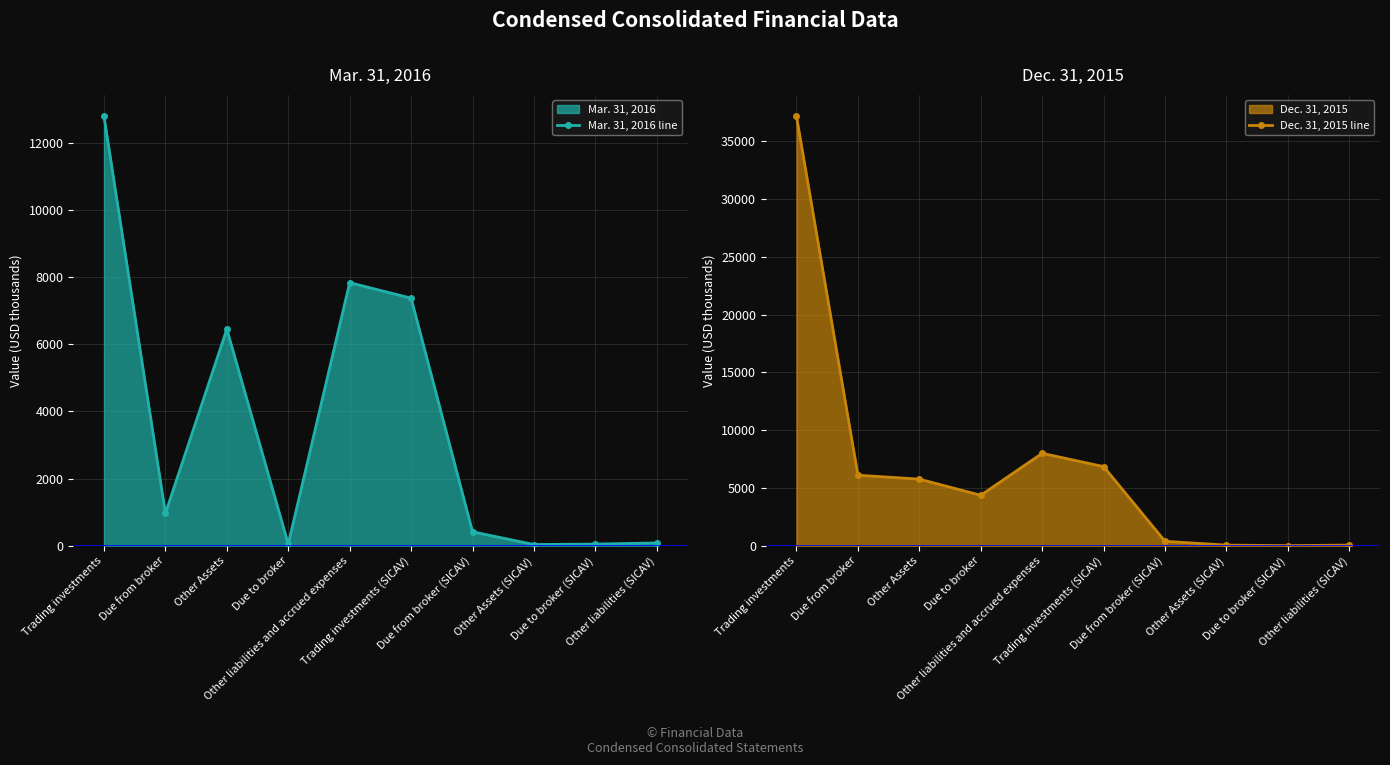

List the series in order of their peak value, highest first.

Dec. 31, 2015 line, Mar. 31, 2016 line